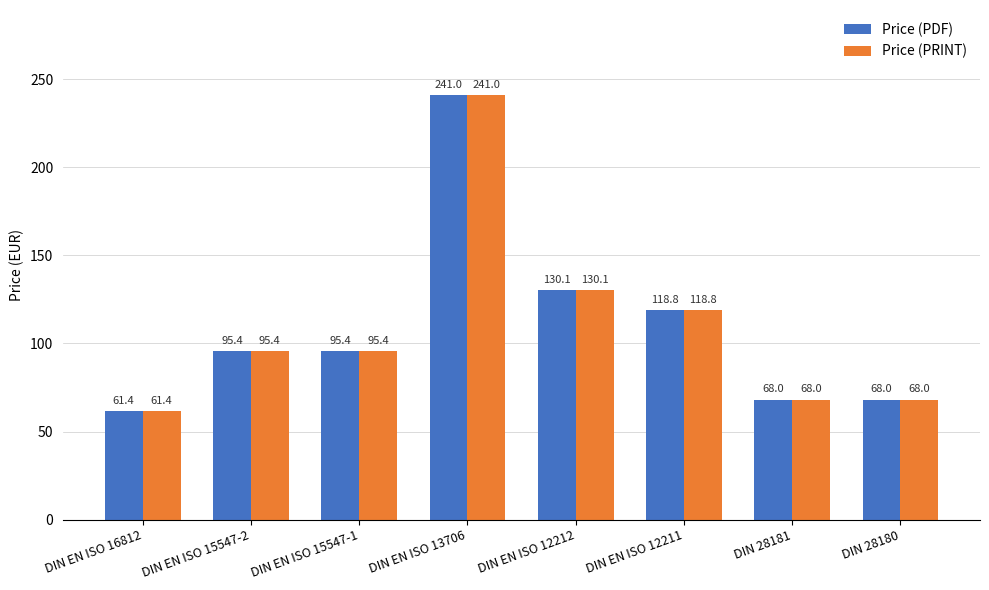

What is the minimum value for Price (PRINT)?

61.4